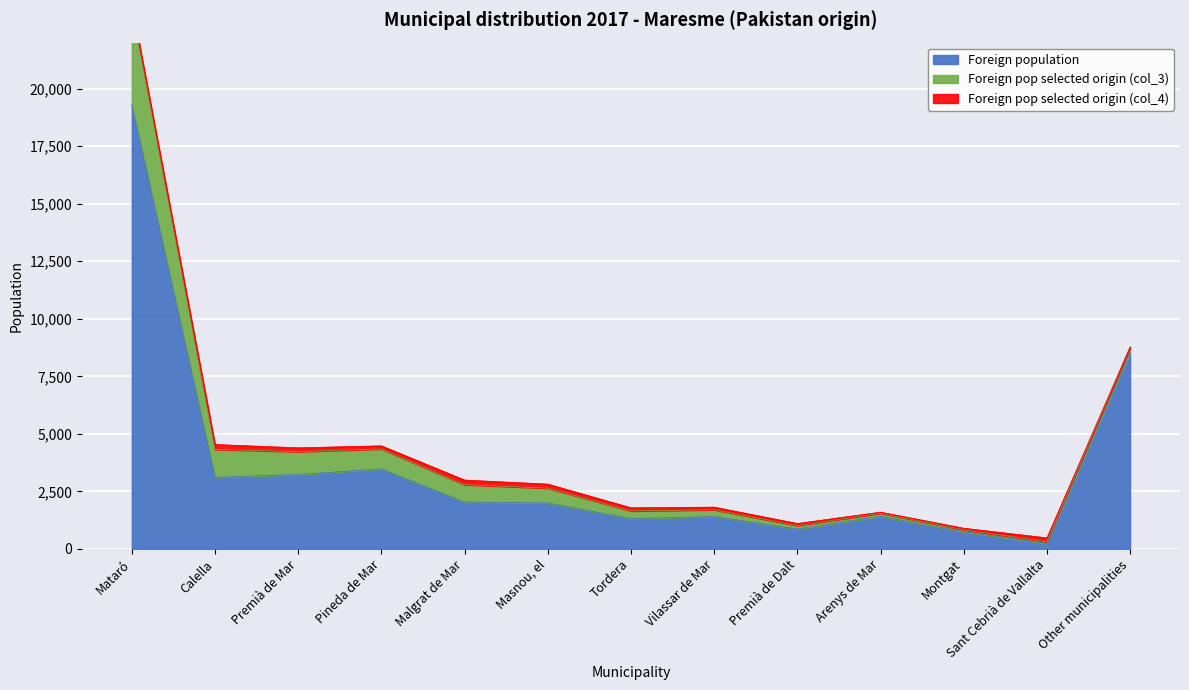

The value of Foreign population at Vilassar de Mar is 1406. True or false?

True